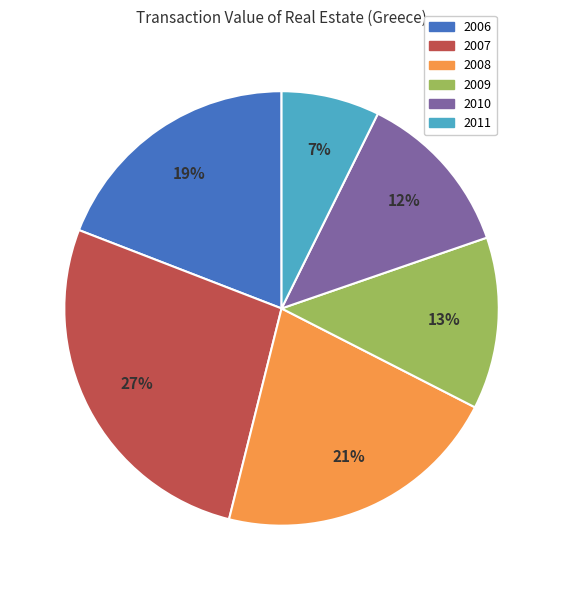

Do 2010 and 2006 together represent more than half of the pie?

No